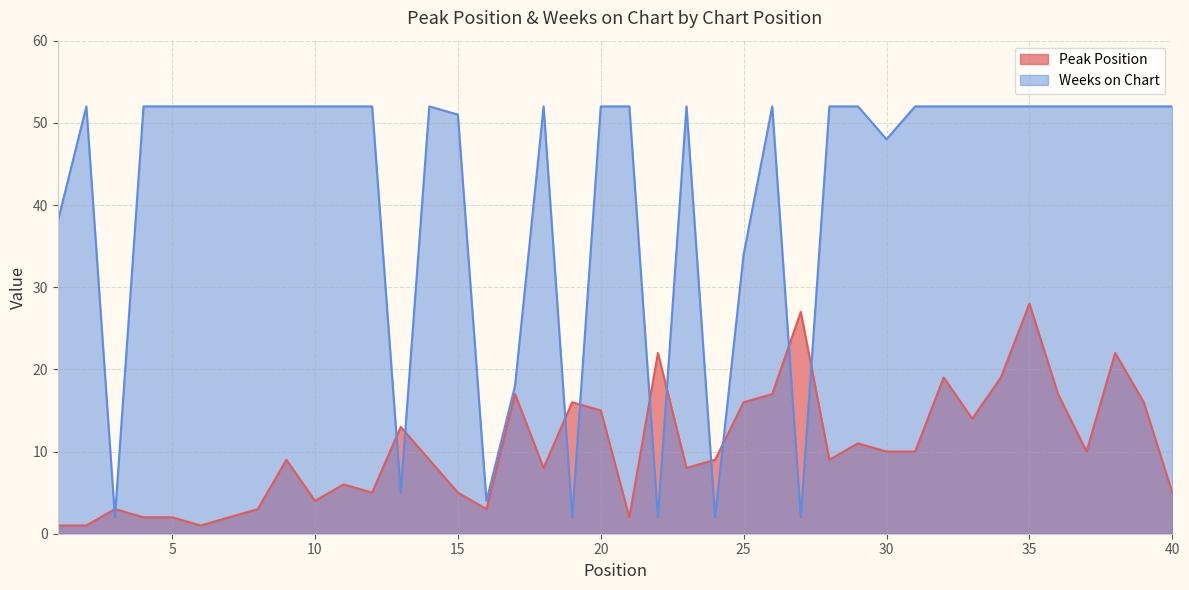

What is the total value across all series at 24?

11